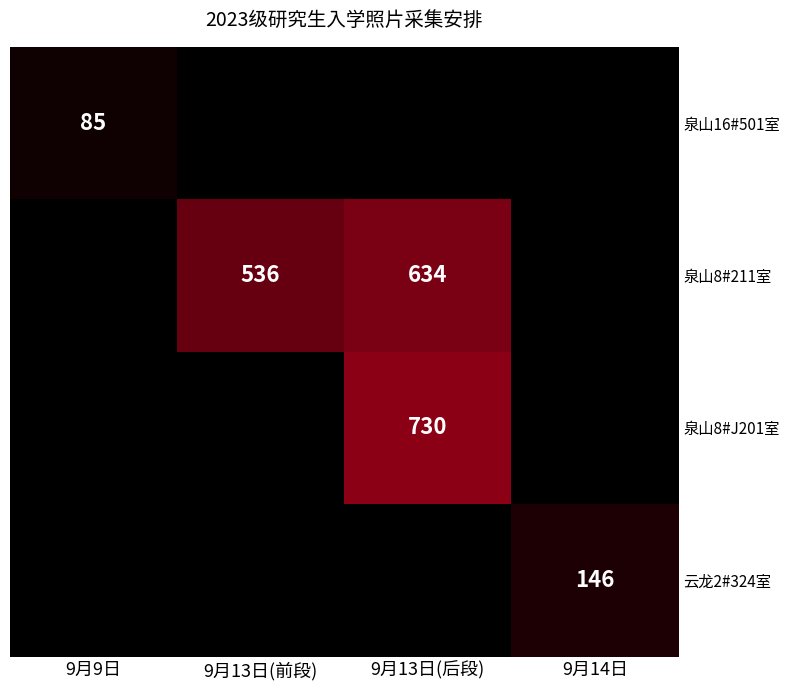

True or false: 泉山8#211室 has a value of 995 at 9月13日(后段).

False